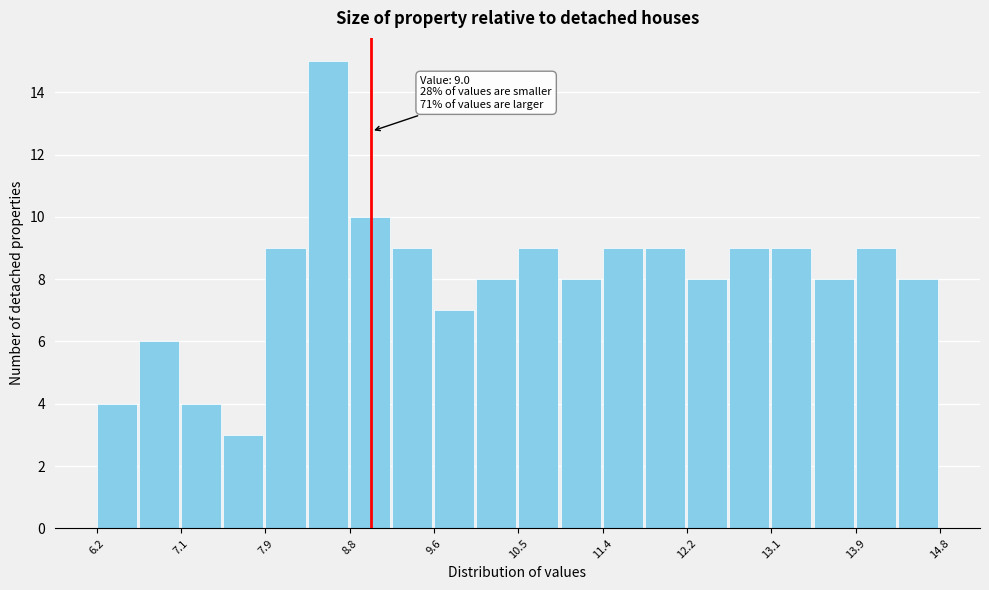

Over which range of the x-axis is the bar tallest?

8.35 to 8.78